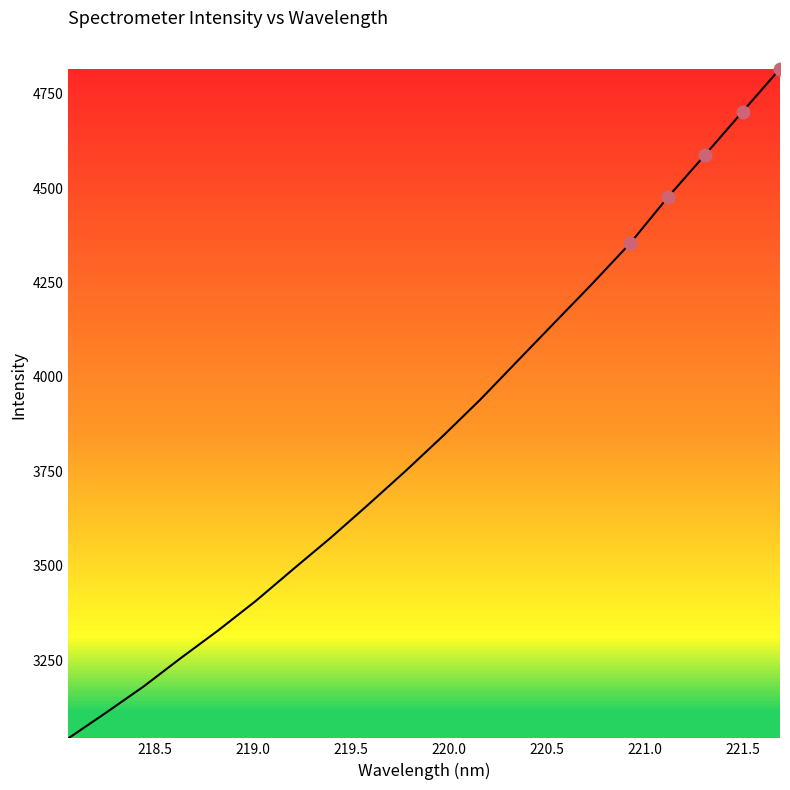

What is the difference between the maximum and minimum values?

1772.3